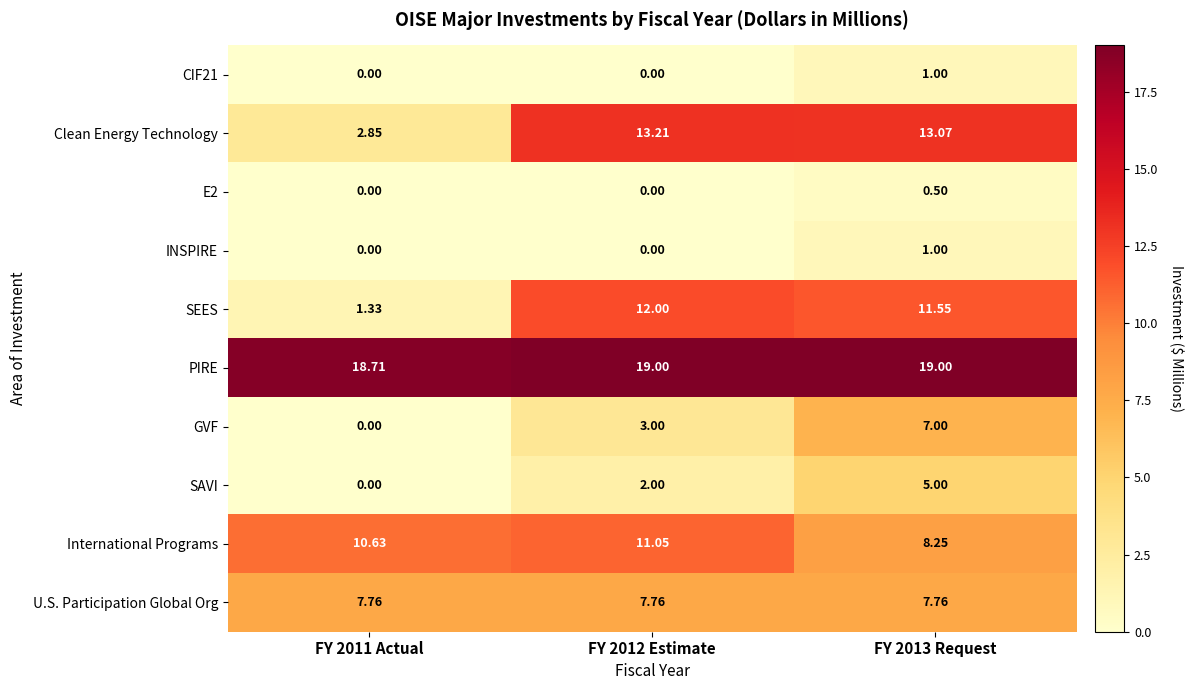

Which series has the largest total across all categories?

PIRE